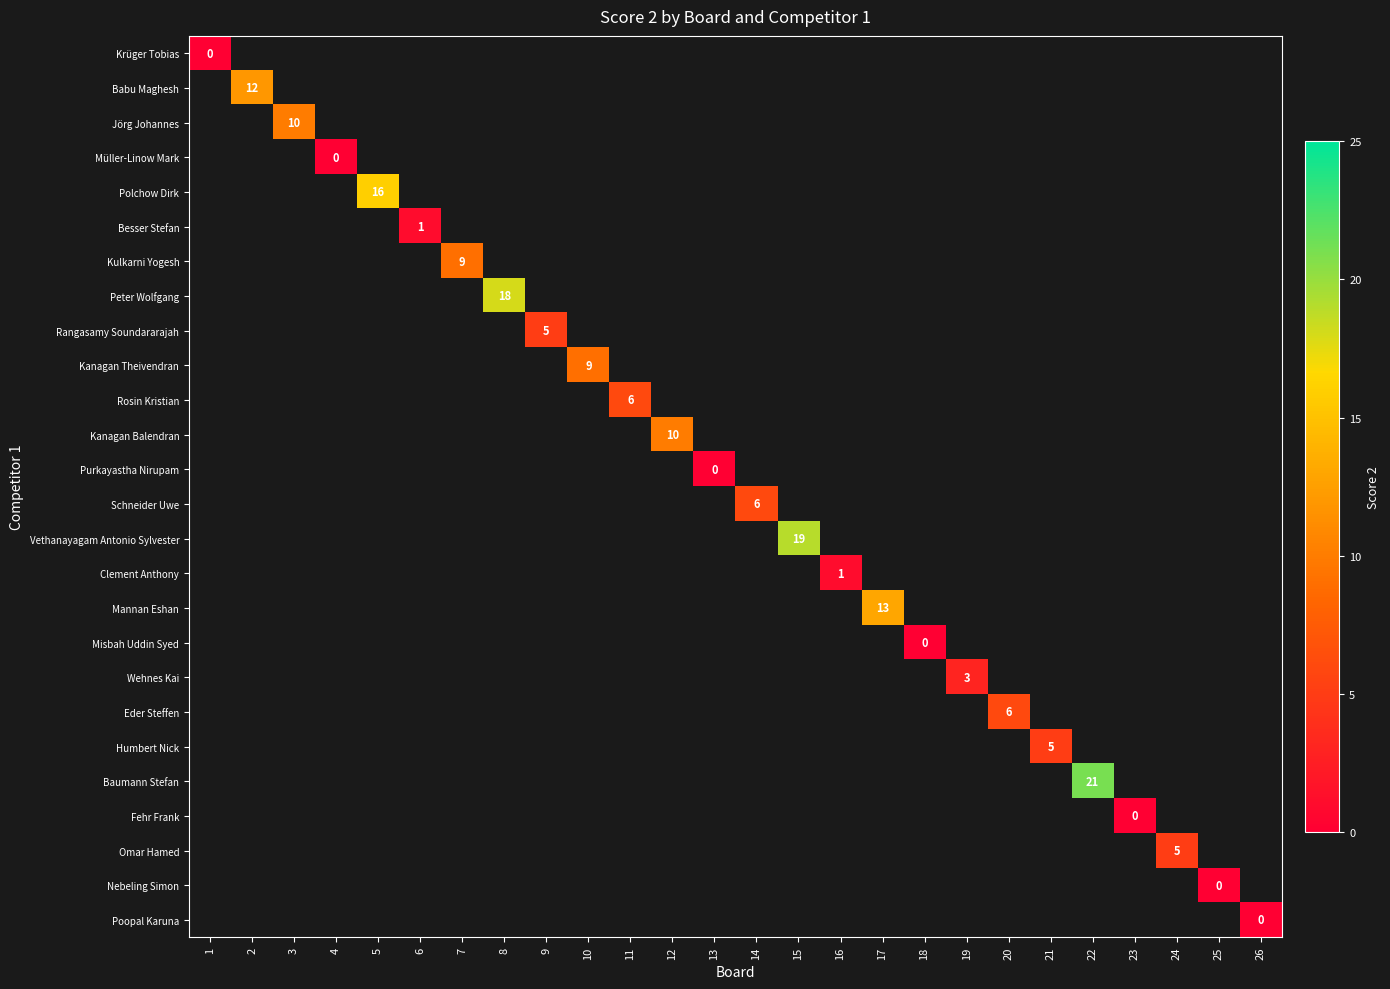

Which category has the highest value across all series?

22